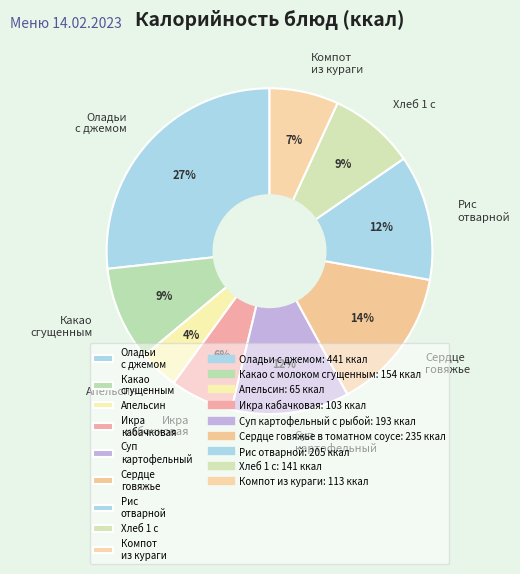

Is there any slice that represents more than half of the pie?

No